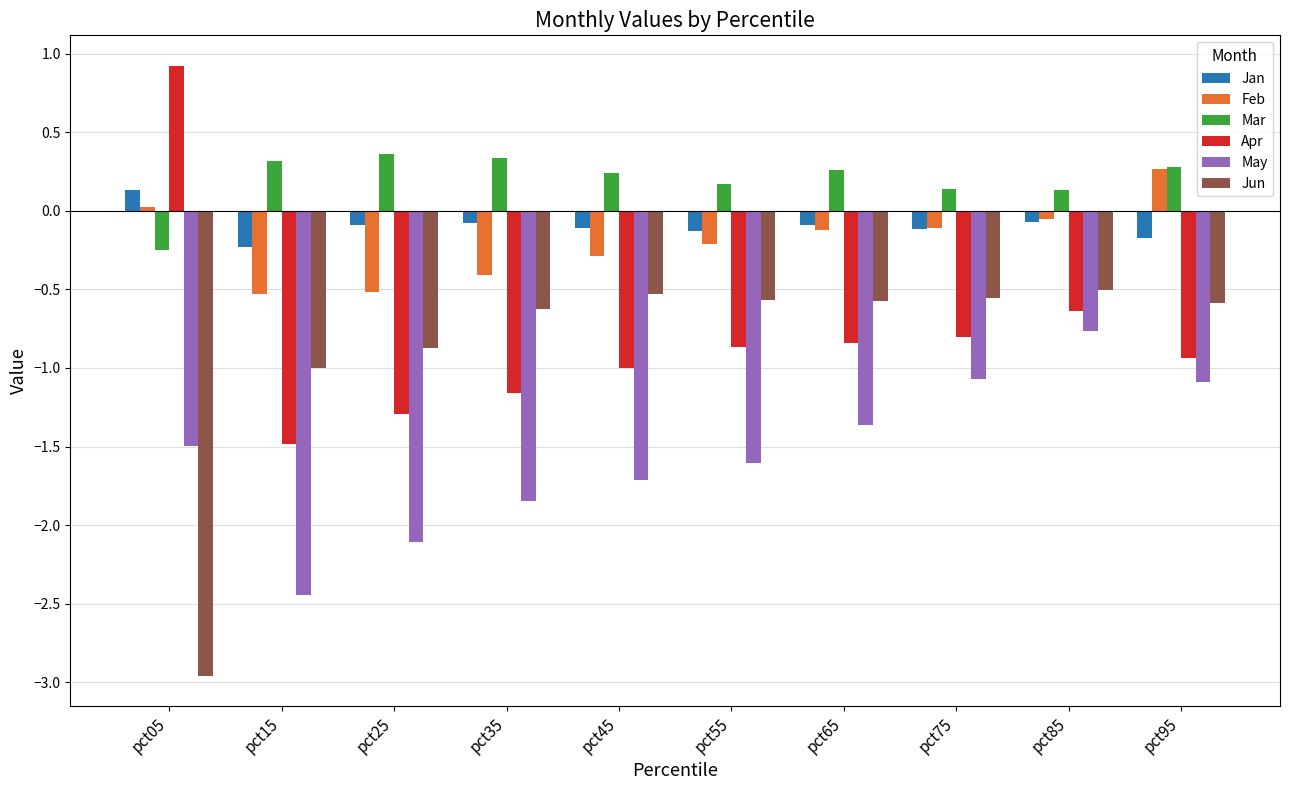

What is the spread (max minus min) of values at pct75?

1.2